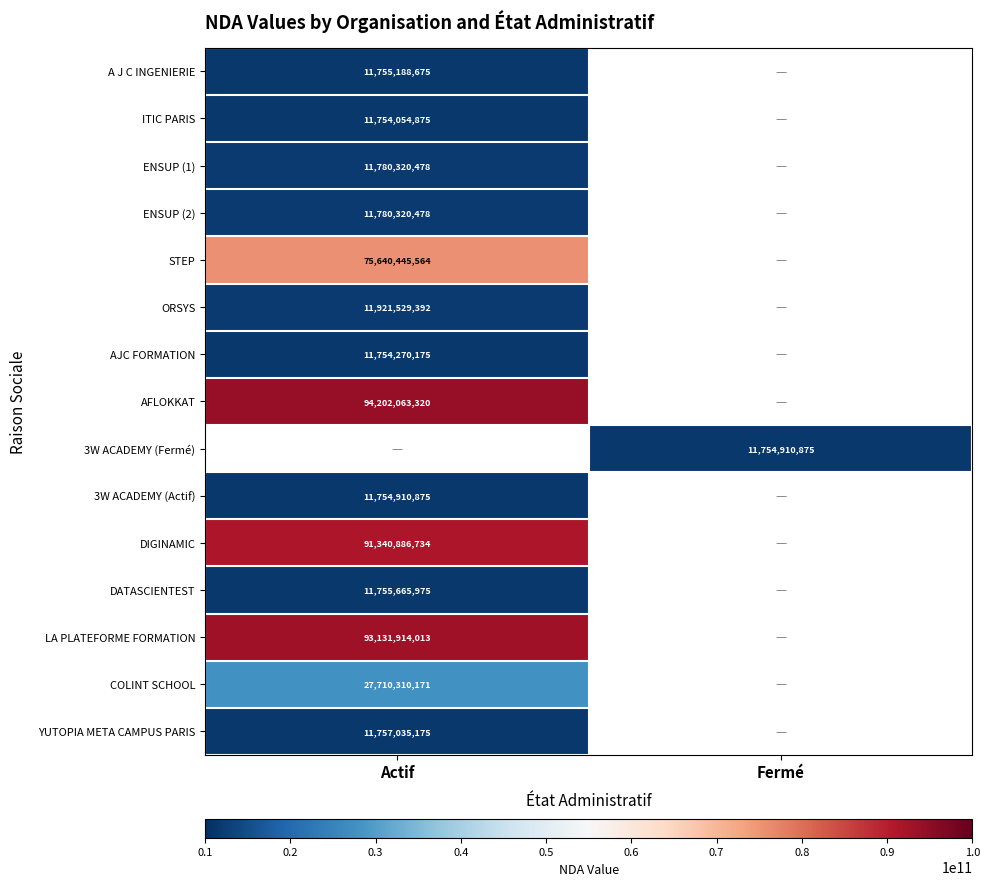

True or false: 3W ACADEMY (Fermé) has a value of 3396842697.6 at Fermé.

False